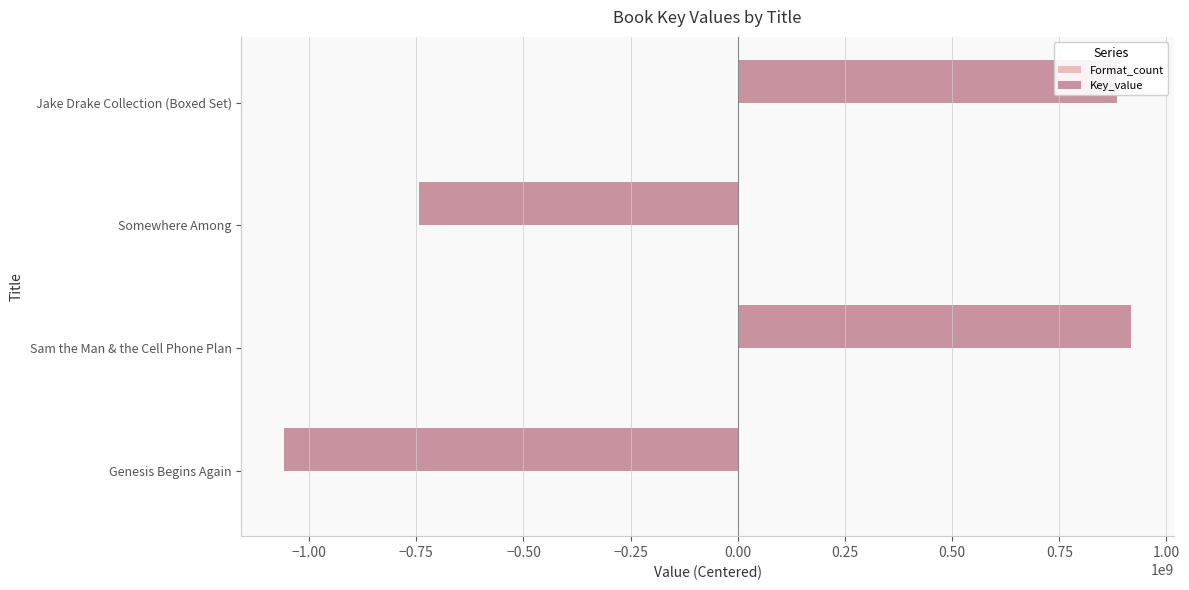

At which label is Key_value closest to -70473503?

Somewhere Among